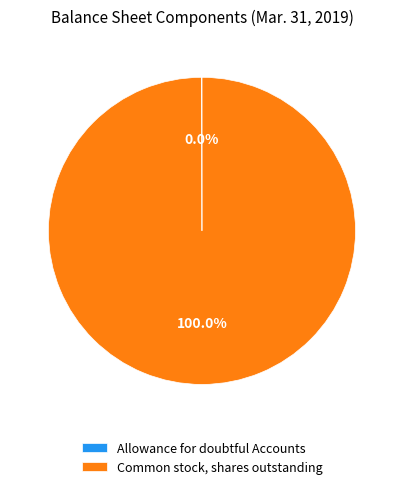

True or false: Common stock, shares outstanding accounts for 100% of the total.

True